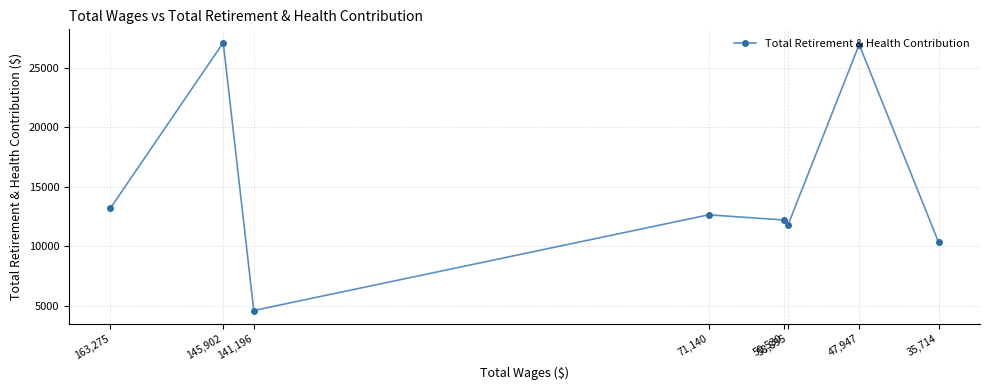

Reading left to right, extract all data points from this chart.

13212	27118	4609	12652	12217	11813	26964	10346